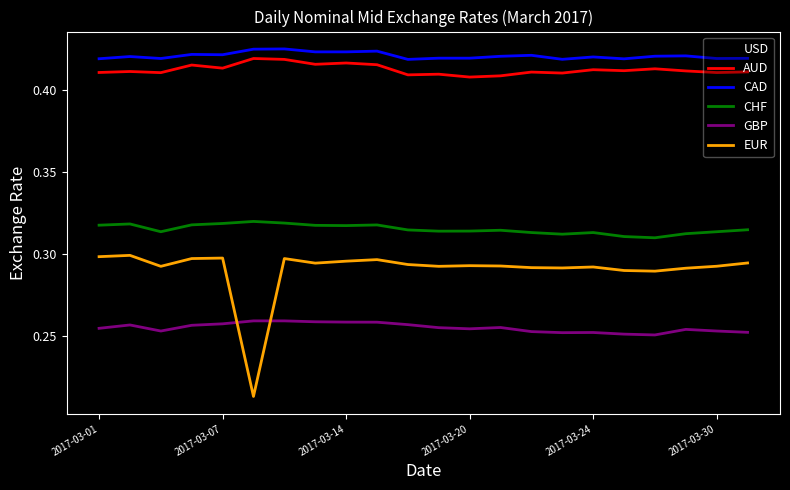

True or false: GBP and AUD cross at least once.

False